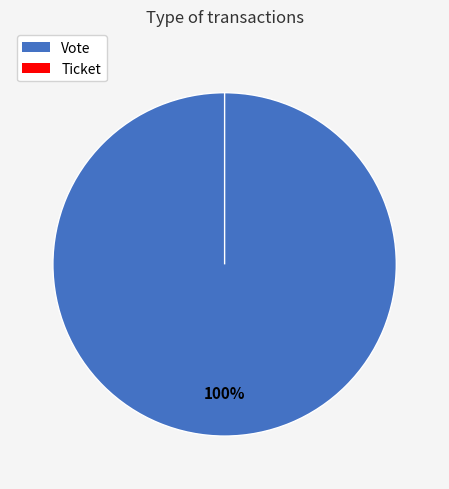

Combined, what portion of the pie is Vote and Ticket?

100.0%